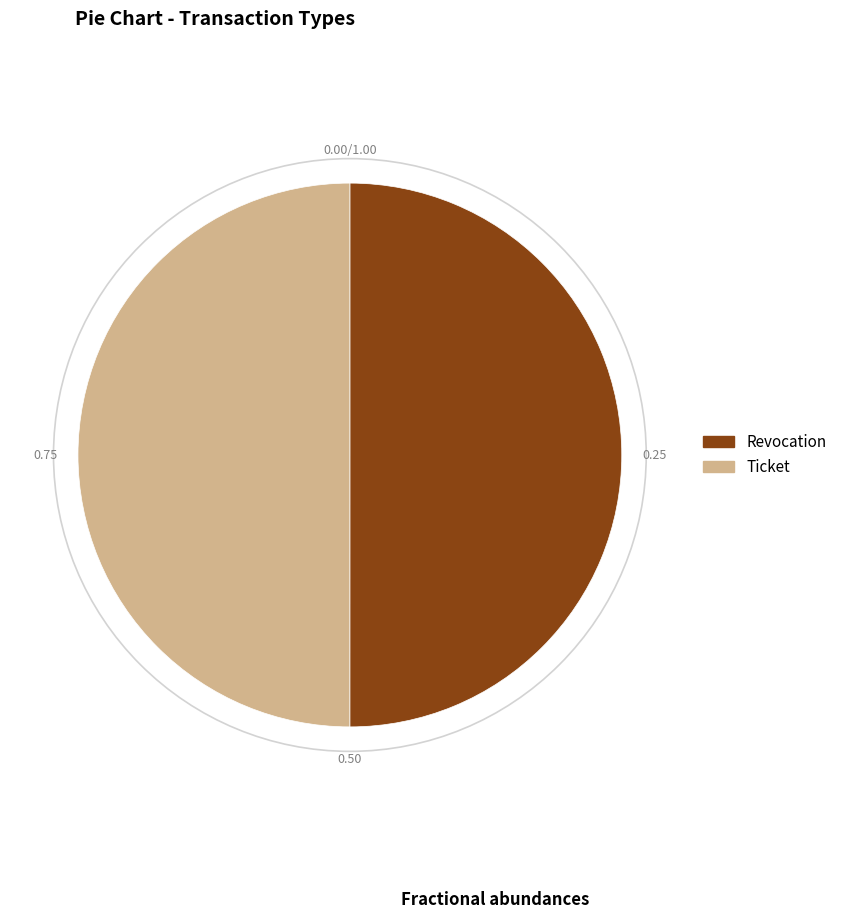

Do Revocation and Ticket together represent more than half of the pie?

Yes